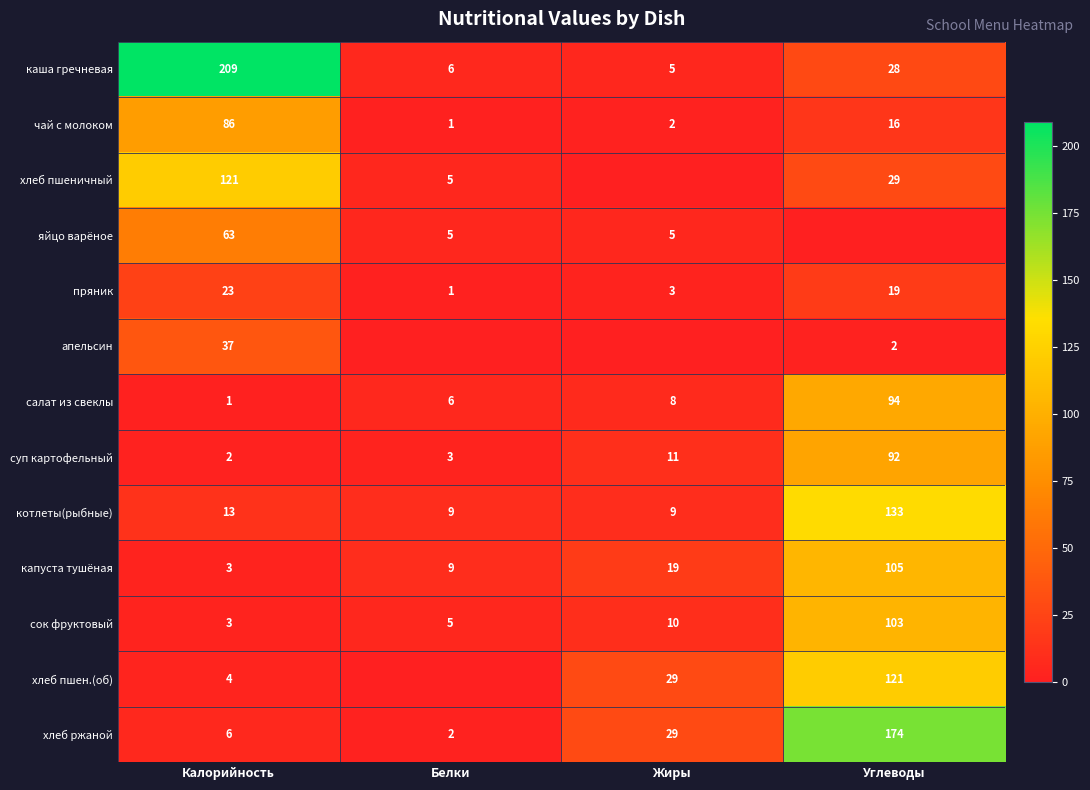

List the labels in order of суп картофельный value, smallest first.

Калорийность, Белки, Жиры, Углеводы